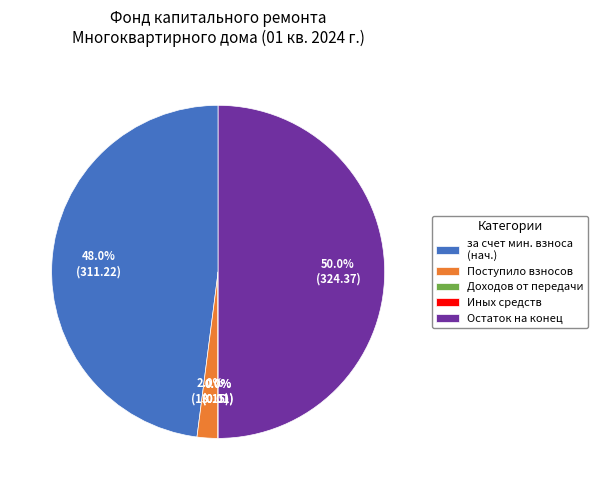

What percentage do за счет мин. взноса (нач.) and Поступило взносов together represent?

50.0%